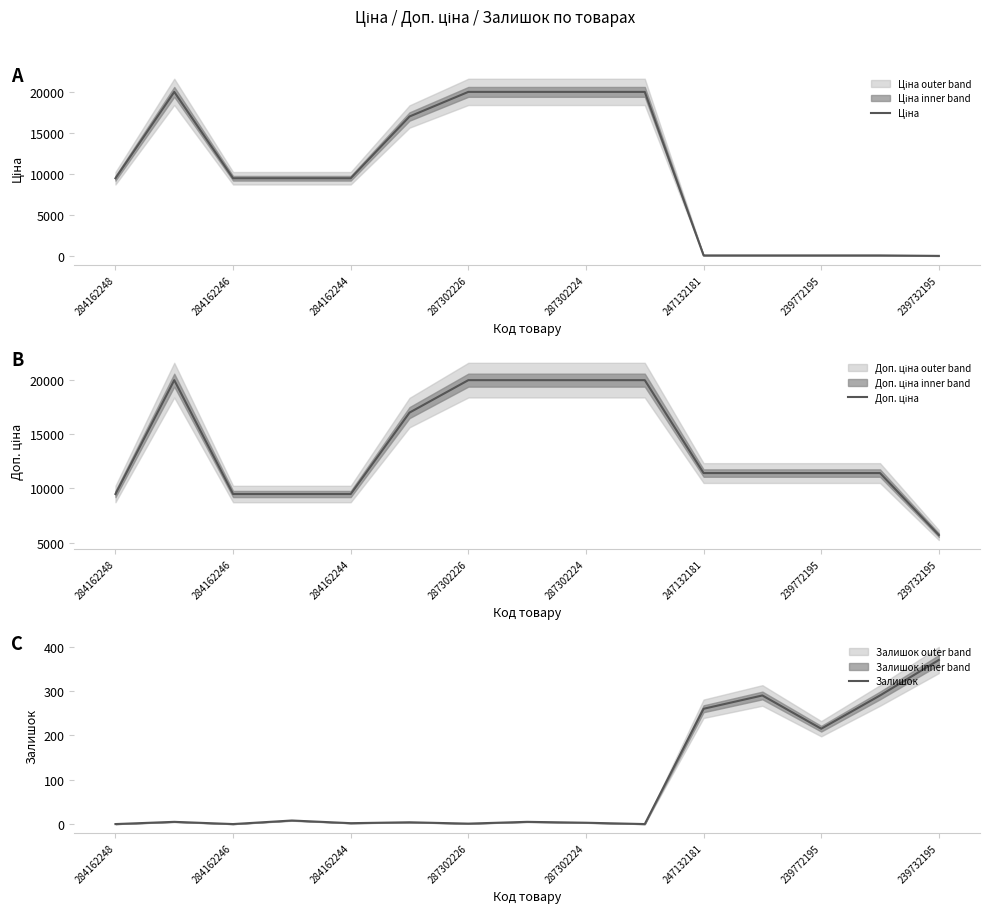

List the series in order of their peak value, lowest first.

Залишок, Ціна, Доп. ціна